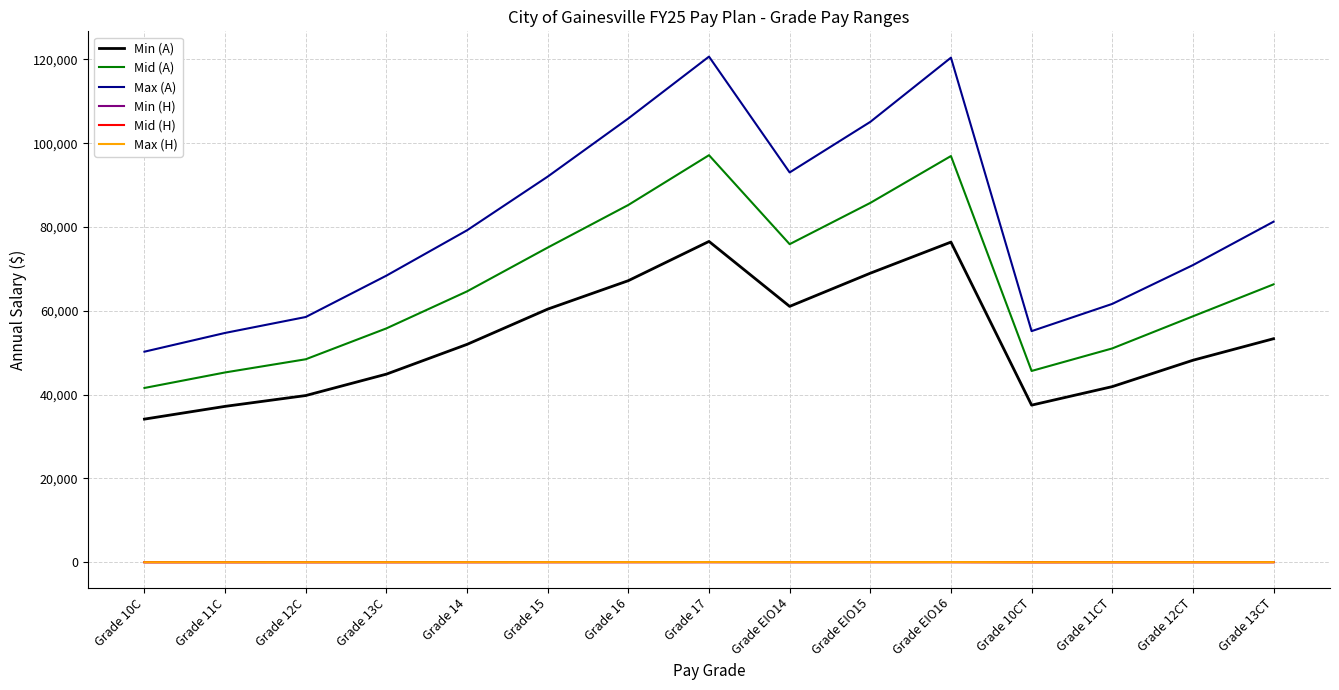

Which series has the largest range (max minus min)?

Max (A)